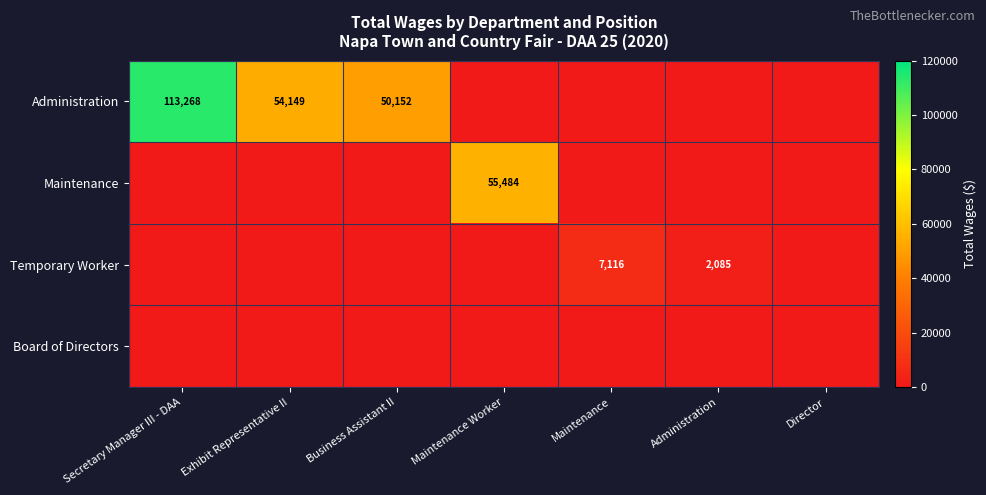

Is it true that Temporary Worker equals 2085 at Administration?

True